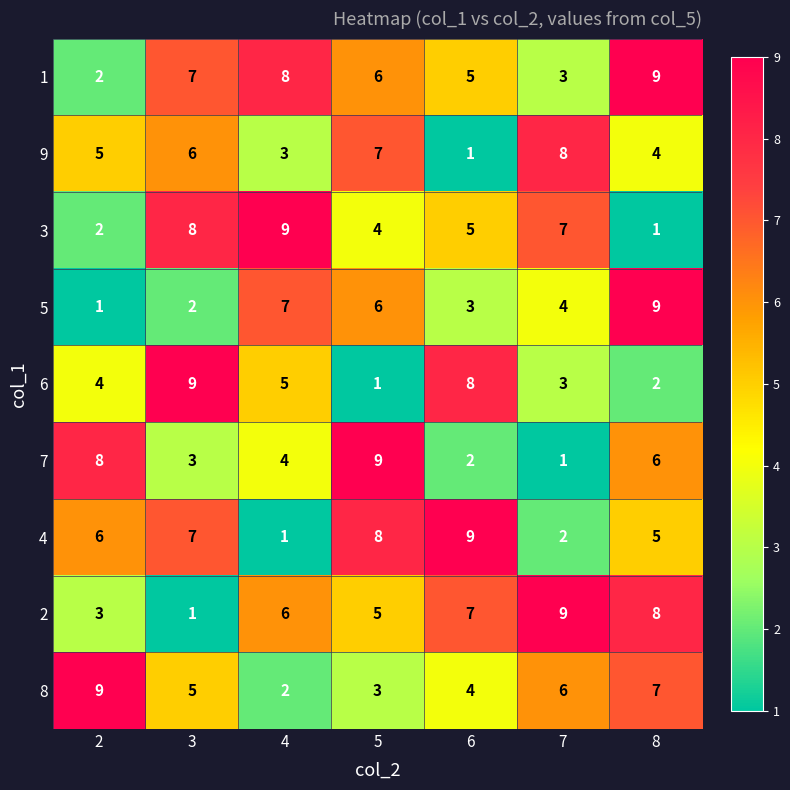

What is the total value across all series at 8?

51